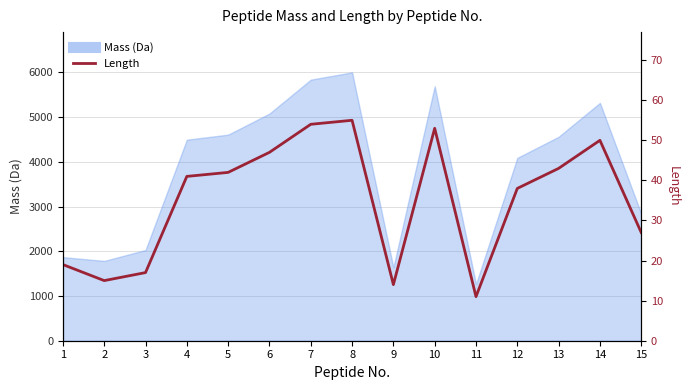

Does the chart have visible grid lines?

Yes